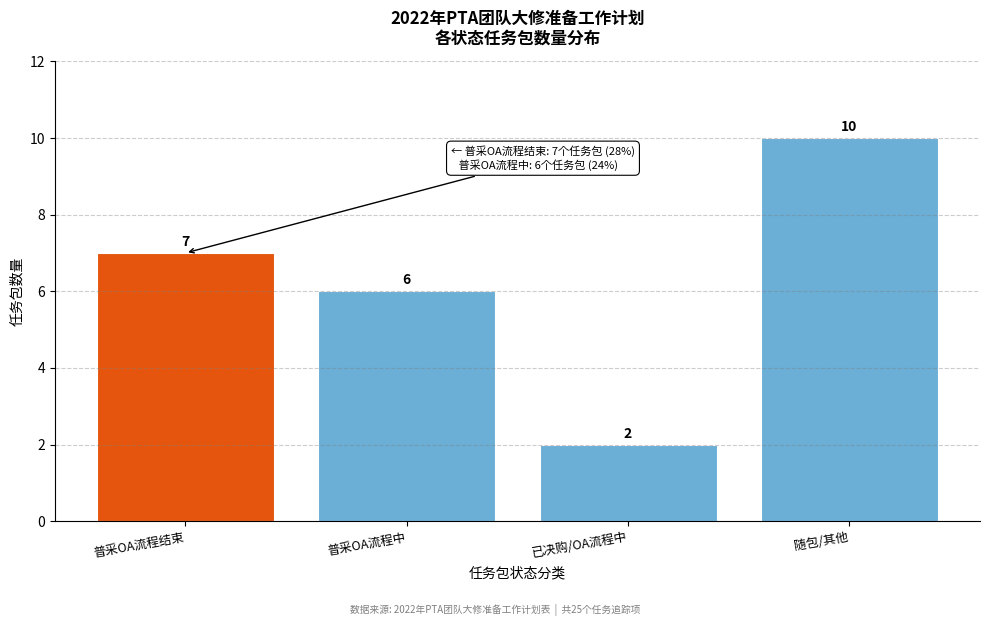

Reading left to right, what are all the values shown in this chart?

7	6	2	10